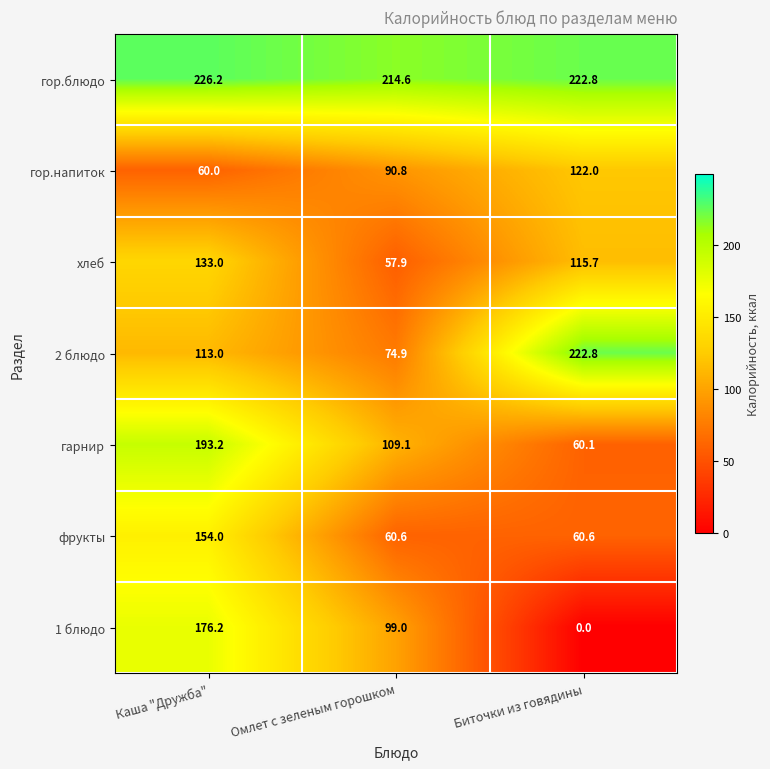

What is the difference between the гор.блюдо values at Биточки из говядины and Каша "Дружба"?

3.4